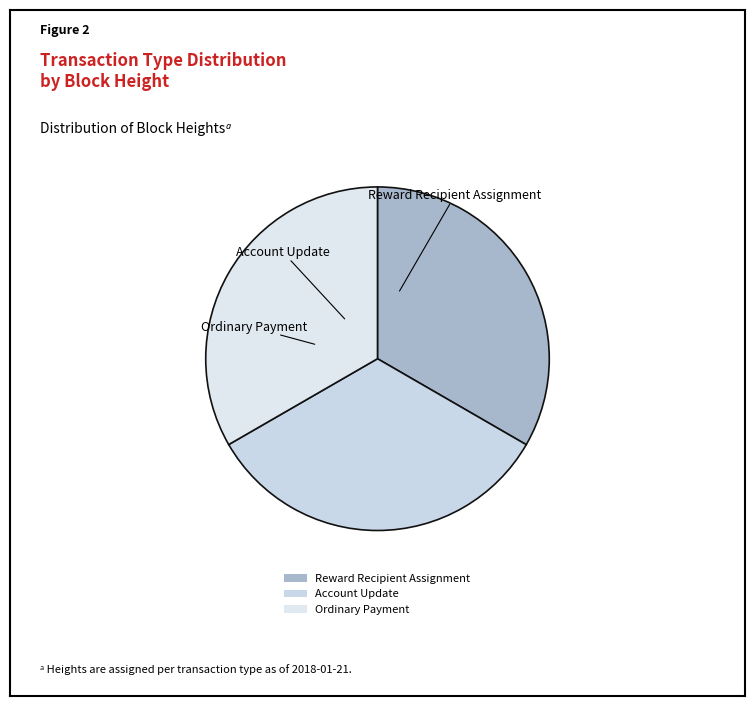

What is the ratio of the value at Reward Recipient Assignment to the value at Ordinary Payment?

1.0